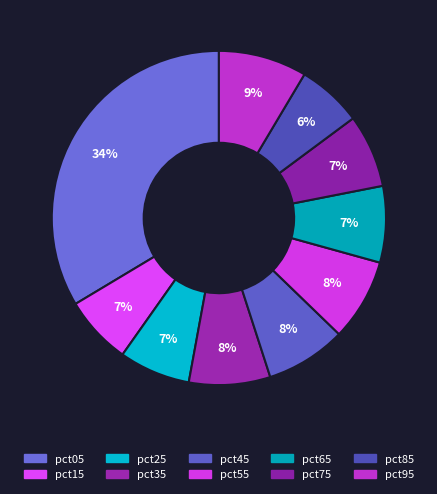

To the nearest percent, what percentage of the pie is pct95?

9%